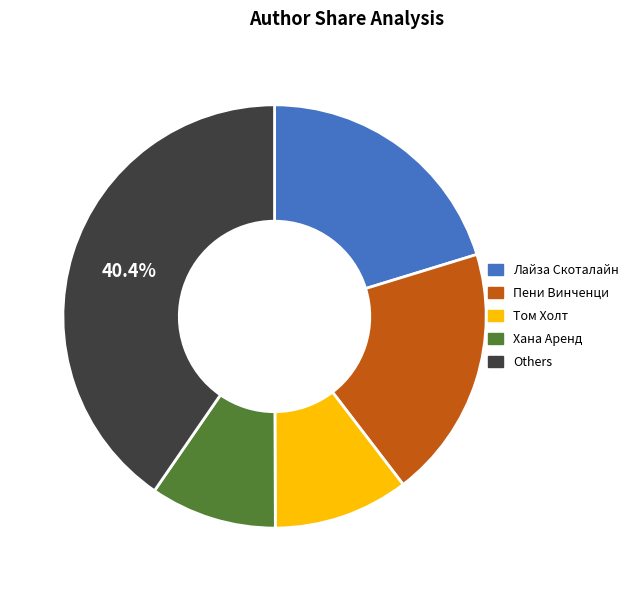

Rank the categories by value from highest to lowest.

Others, Лайза Скоталайн, Пени Винченци, Том Холт, Хана Аренд